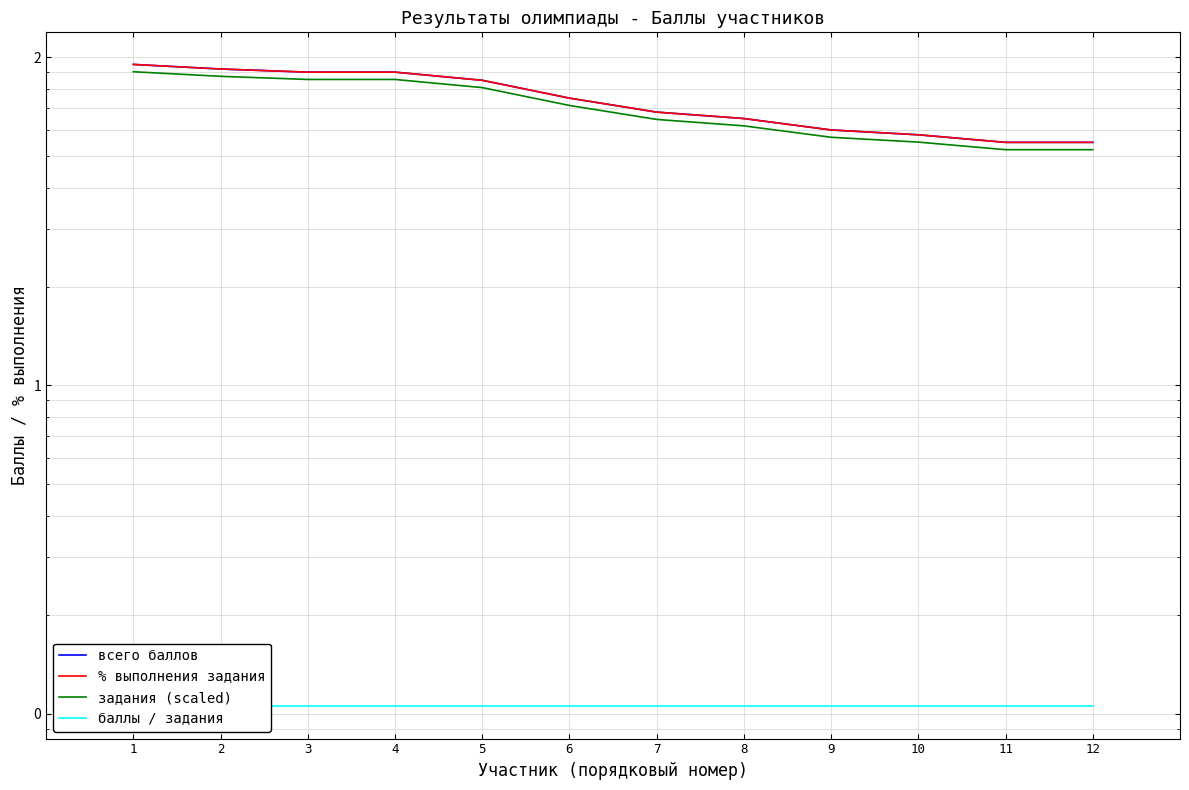

What is the sum of the % выполнения задания values at 2 and 9?

152.0